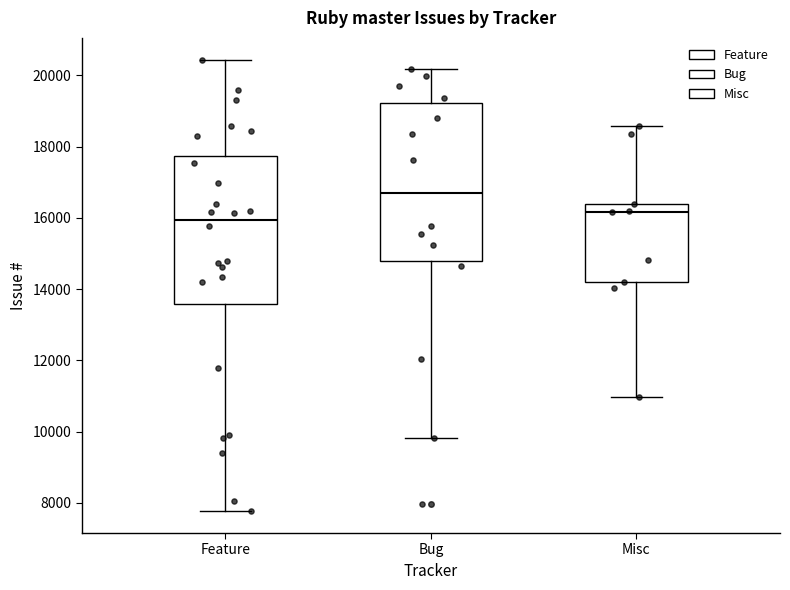

Reading left to right, read every box against the y-axis: the position of its median line, the range the box covers, and the ends of its whiskers. The values are not printed on the chart, so give them approximately, as read against the axis.

Feature: median 16000, box 13600 to 17800, whiskers 7800 to 20400
Bug: median 16600, box 14800 to 19200, whiskers 9800 to 20200
Misc: median 16200, box 14200 to 16400, whiskers 11000 to 18600